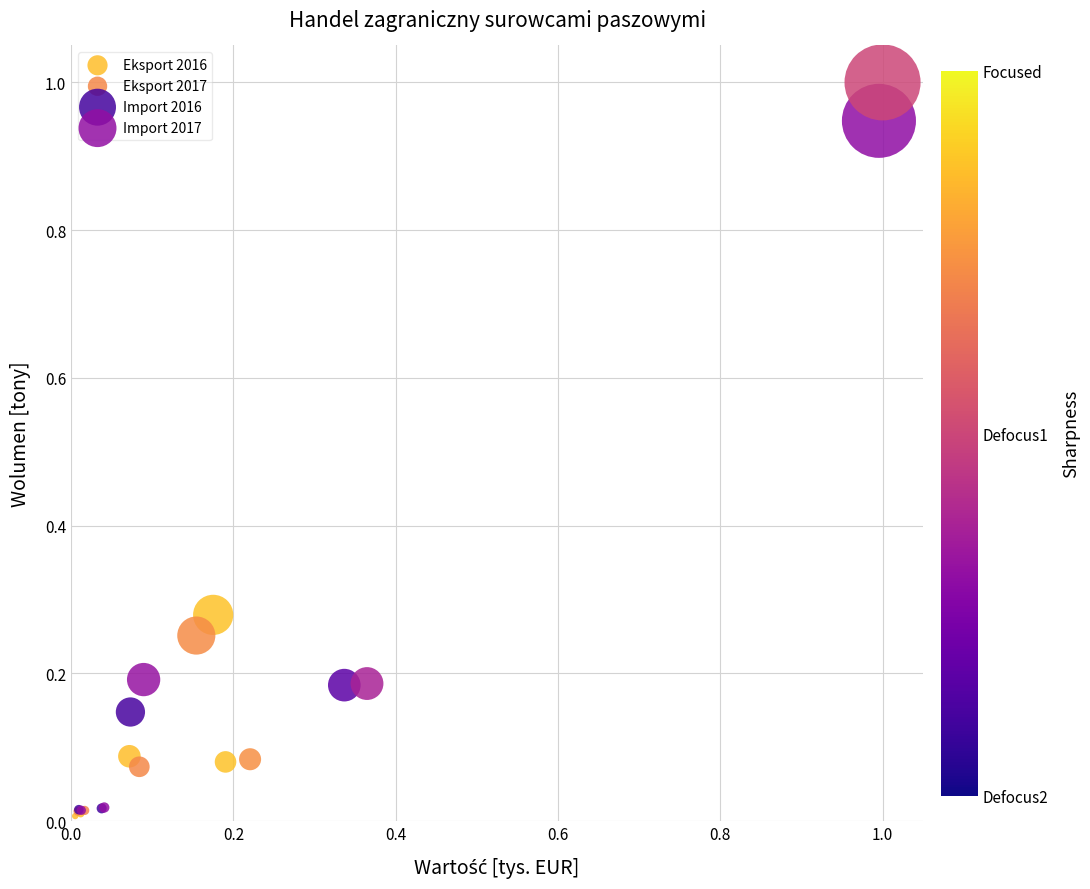

Which series reaches the maximum Y coordinate?

Import 2017